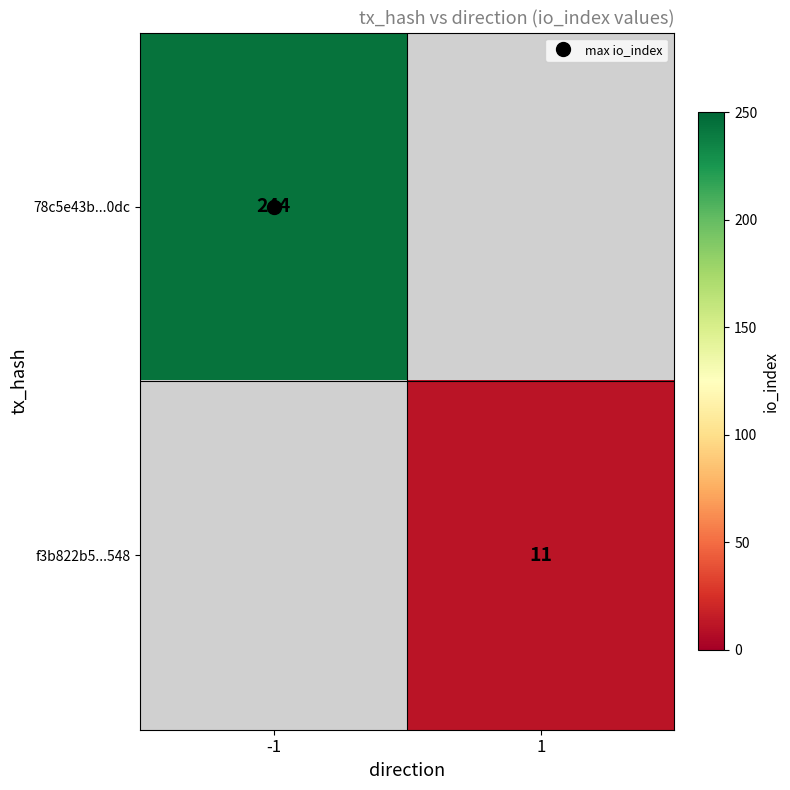

Rank the categories by f3b822b5...548 value from lowest to highest.

-1, 1